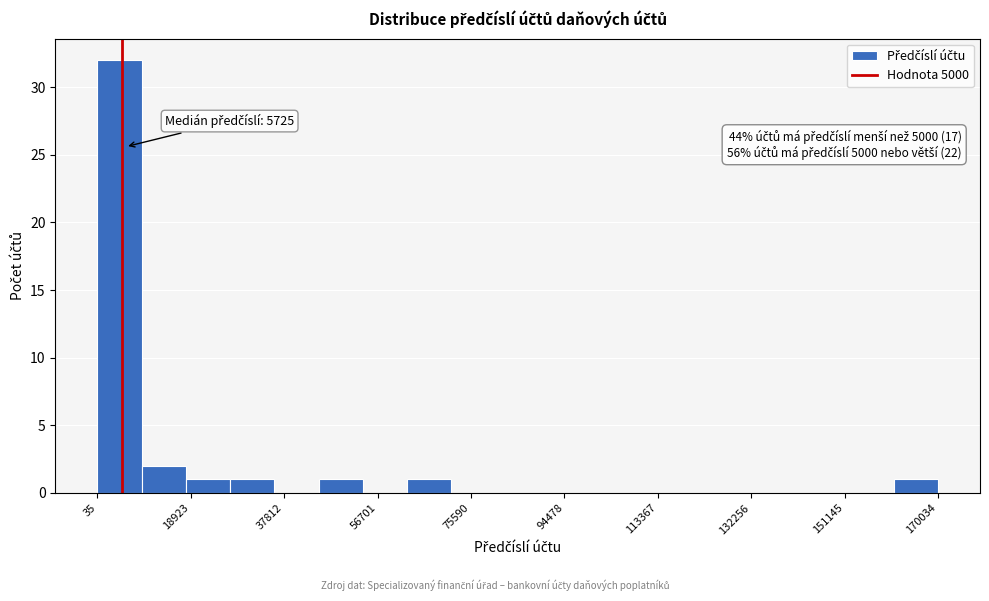

Over which range of the x-axis is the bar tallest?

0 to 8000